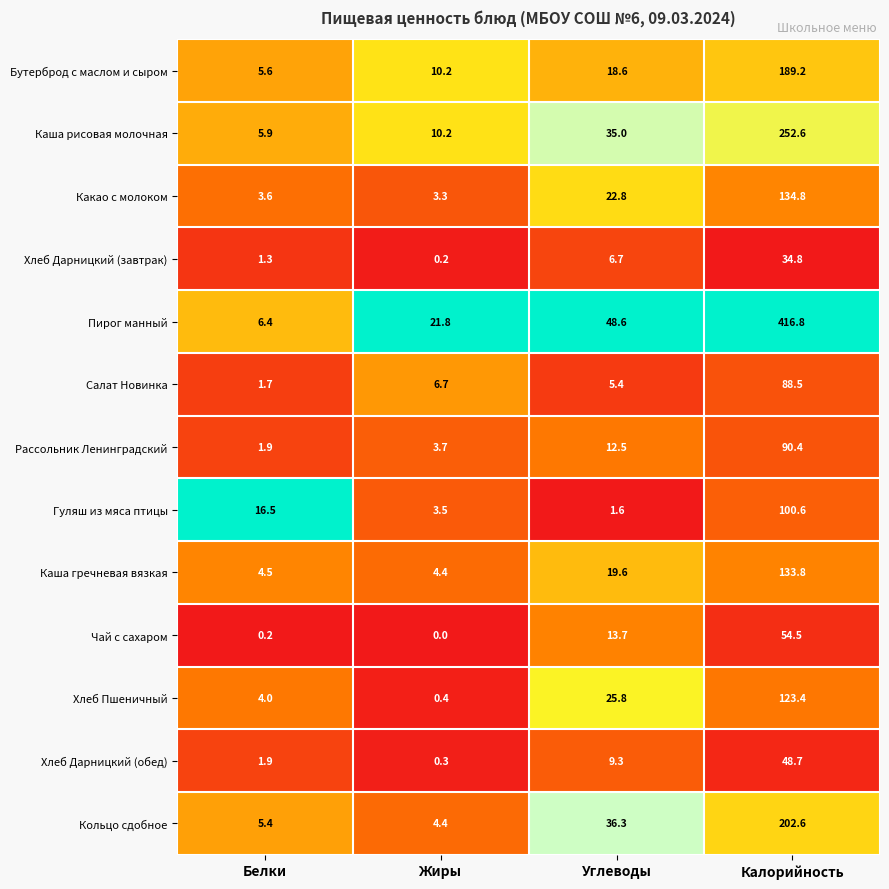

At which label does Рассольник Ленинградский reach its minimum?

Белки